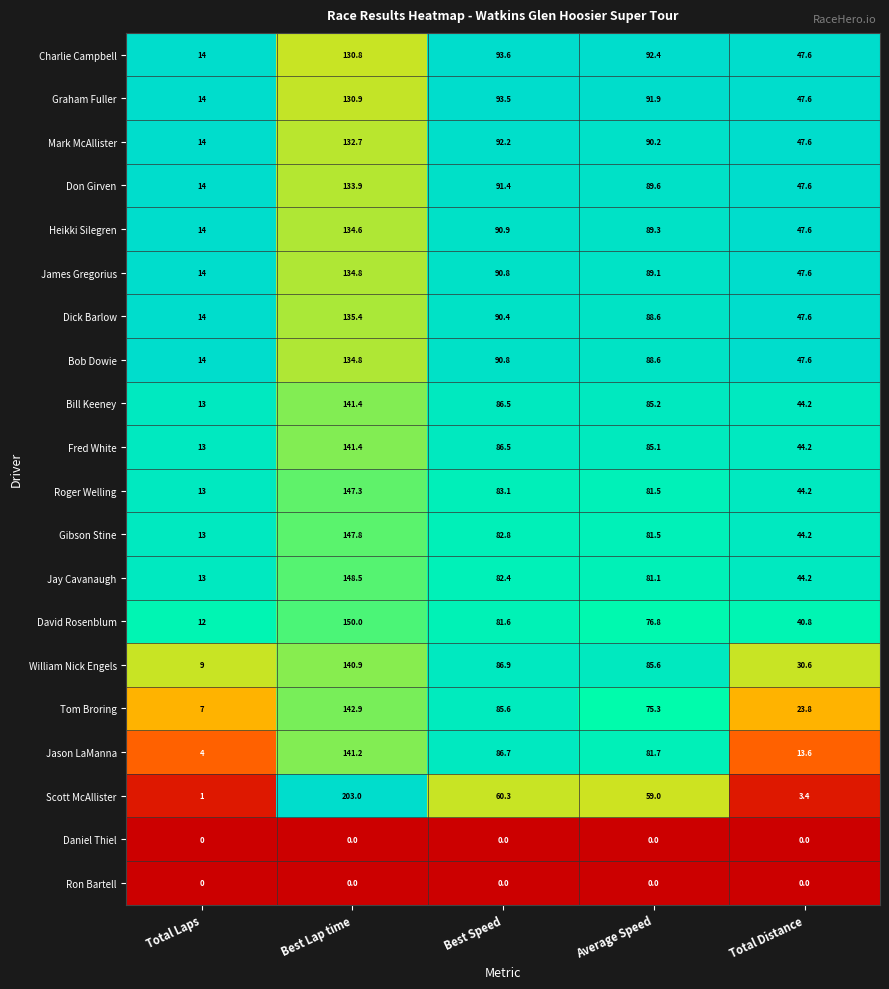

At which label is Jay Cavanaugh closest to 80?

Average Speed